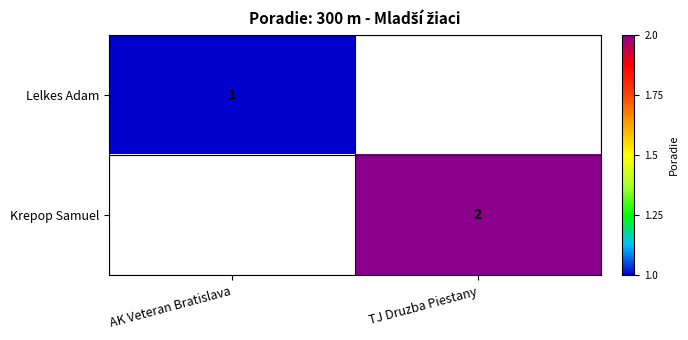

The value of Lelkes Adam at AK Veteran Bratislava is 1. True or false?

True